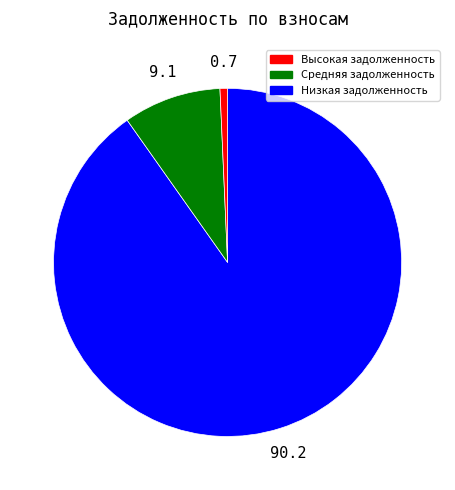

Does any single category account for the majority?

Yes